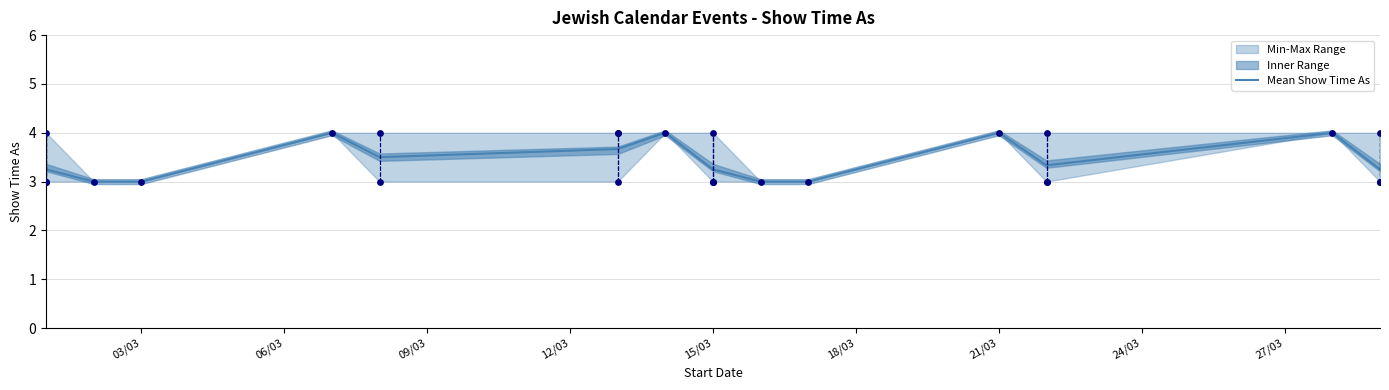

What is the highest value of the Mean Show Time As series?

4.0